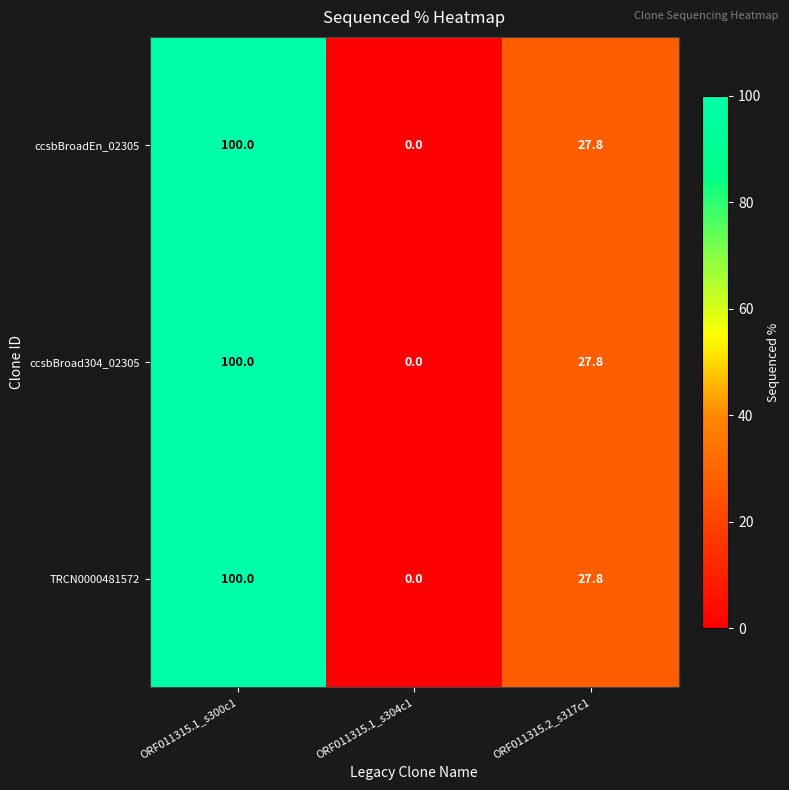

Reading left to right, what are all the values shown in this chart?

ccsbBroadEn_02305: ORF011315.1_s300c1=100.0	ORF011315.1_s304c1=0.0	ORF011315.2_s317c1=27.8
ccsbBroad304_02305: ORF011315.1_s300c1=100.0	ORF011315.1_s304c1=0.0	ORF011315.2_s317c1=27.8
TRCN0000481572: ORF011315.1_s300c1=100.0	ORF011315.1_s304c1=0.0	ORF011315.2_s317c1=27.8